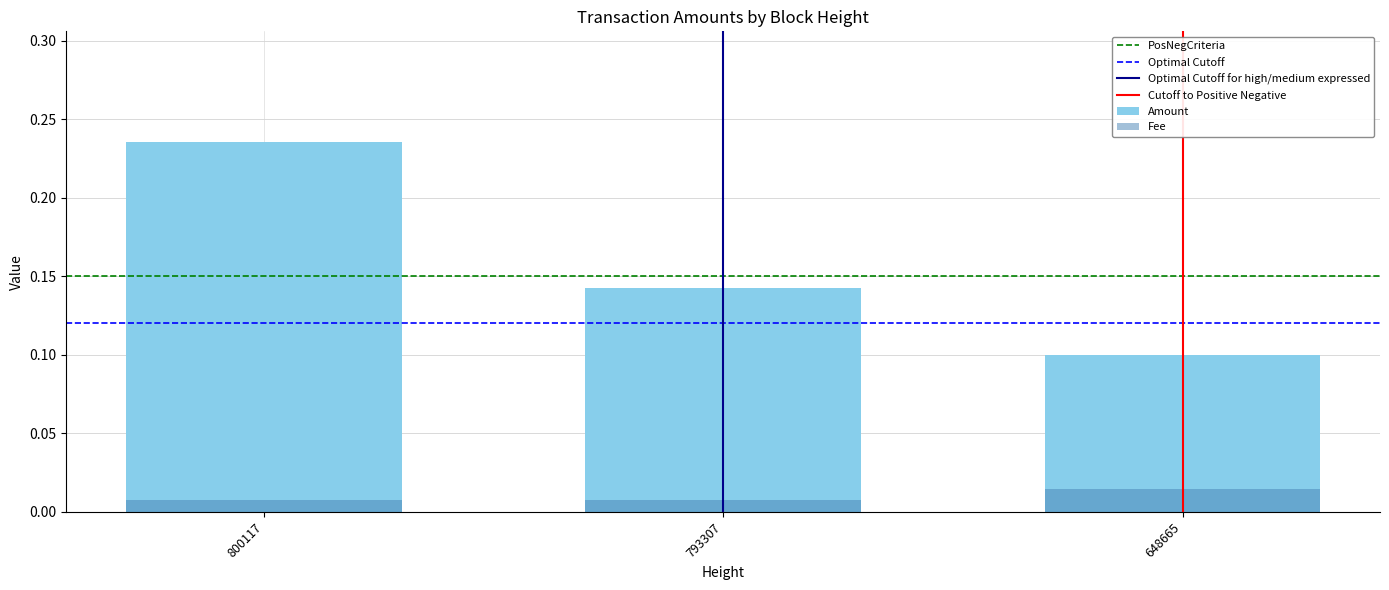

How many data points does each series have?

3